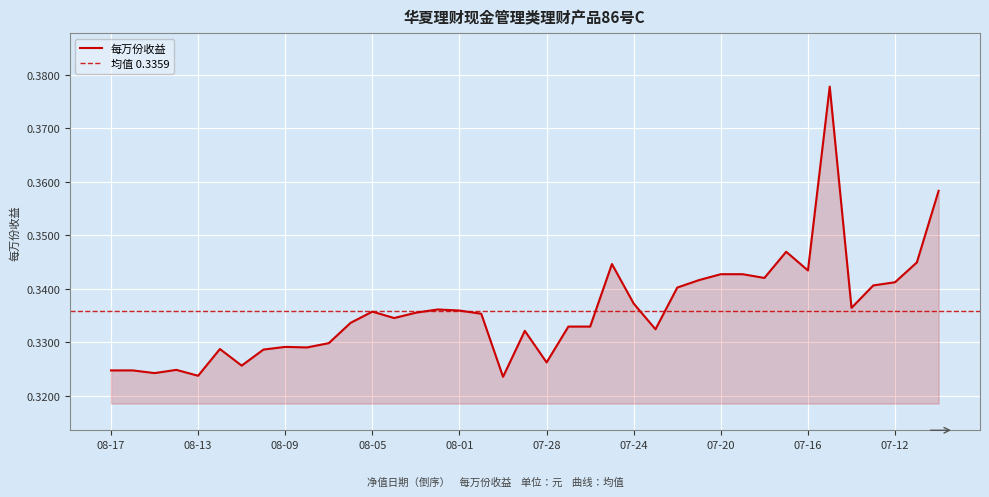

What is the average value?

0.3